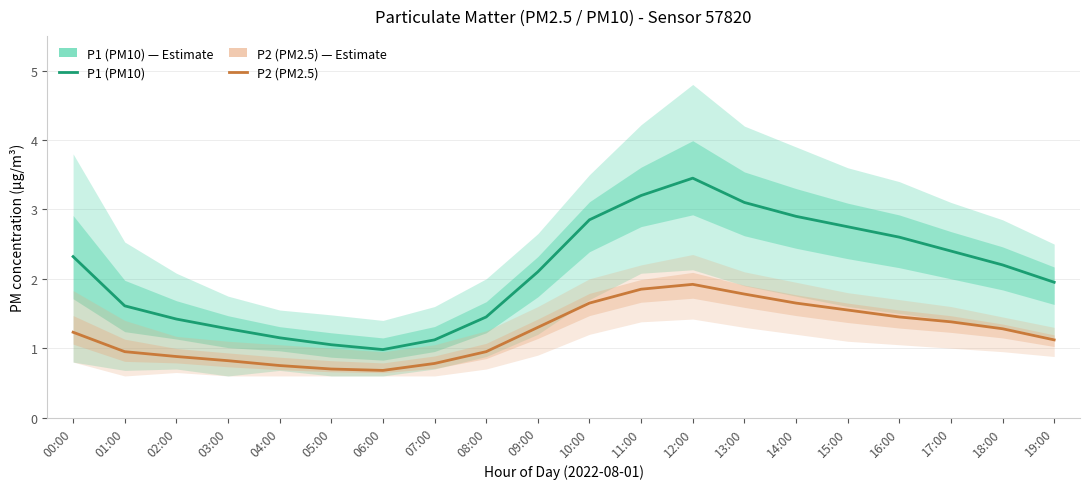

Reading left to right, what are all the values shown in this chart?

P1 (PM10): 00:00=2.3	01:00=1.6	02:00=1.4	03:00=1.3	04:00=1.1	05:00=1.1	06:00=1.0	07:00=1.1	08:00=1.4	09:00=2.1	10:00=2.9	11:00=3.2	12:00=3.5	13:00=3.1	14:00=2.9	15:00=2.8	16:00=2.6	17:00=2.4	18:00=2.2	19:00=1.9
P2 (PM2.5): 00:00=1.2	01:00=0.9	02:00=0.9	03:00=0.8	04:00=0.8	05:00=0.7	06:00=0.7	07:00=0.8	08:00=0.9	09:00=1.3	10:00=1.6	11:00=1.9	12:00=1.9	13:00=1.8	14:00=1.6	15:00=1.6	16:00=1.4	17:00=1.4	18:00=1.3	19:00=1.1